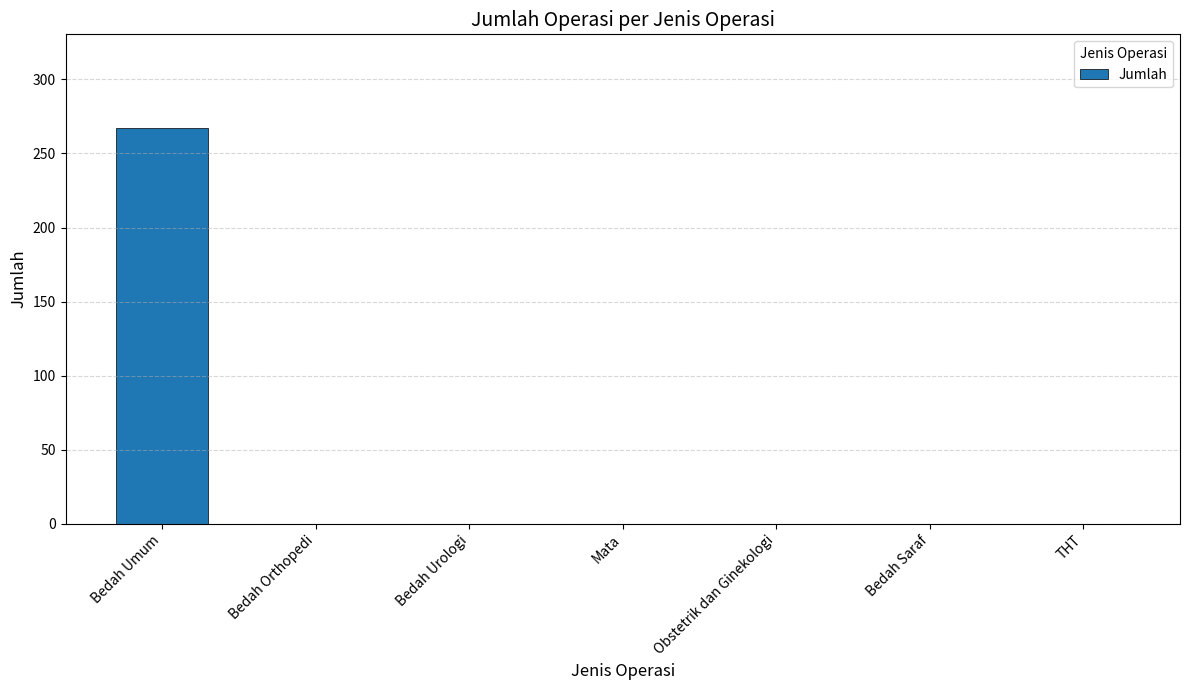

True or false: the data shows 0 at Bedah Orthopedi.

True